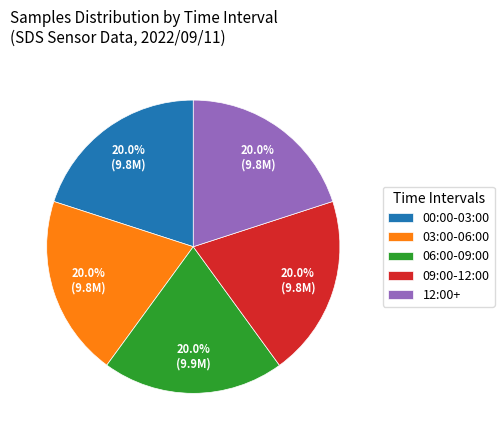

How many segments does this pie chart have?

5